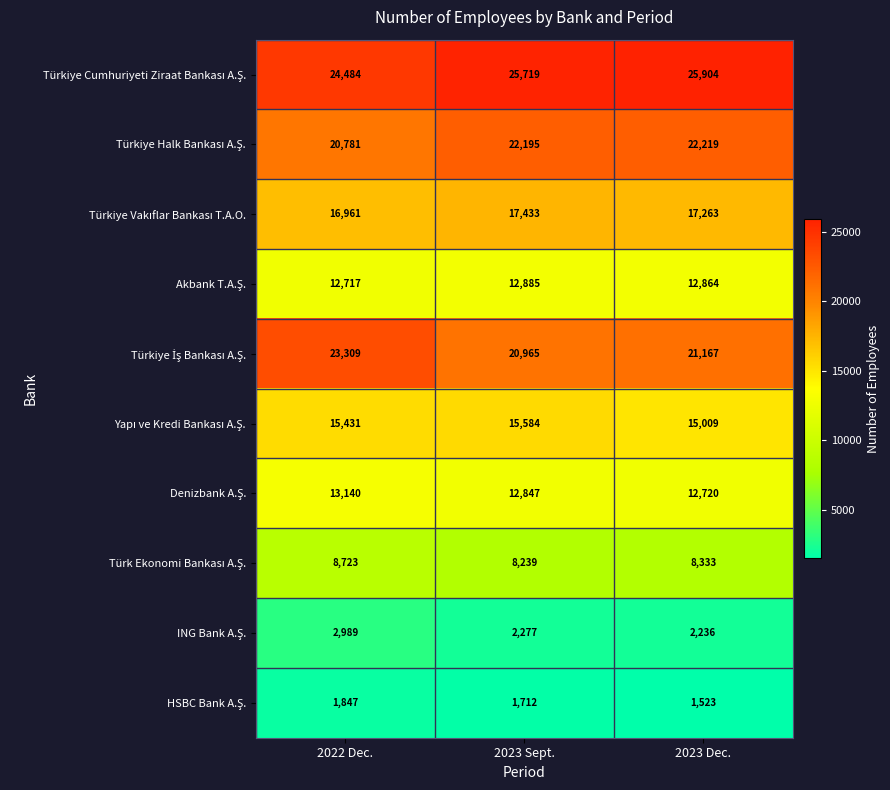

What is the total value across all series at 2023 Dec.?

139238